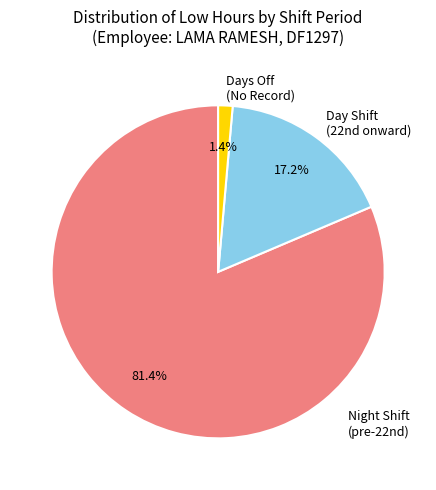

Rank the categories by value from lowest to highest.

Days Off (No Record), Day Shift (22nd onward), Night Shift (pre-22nd)